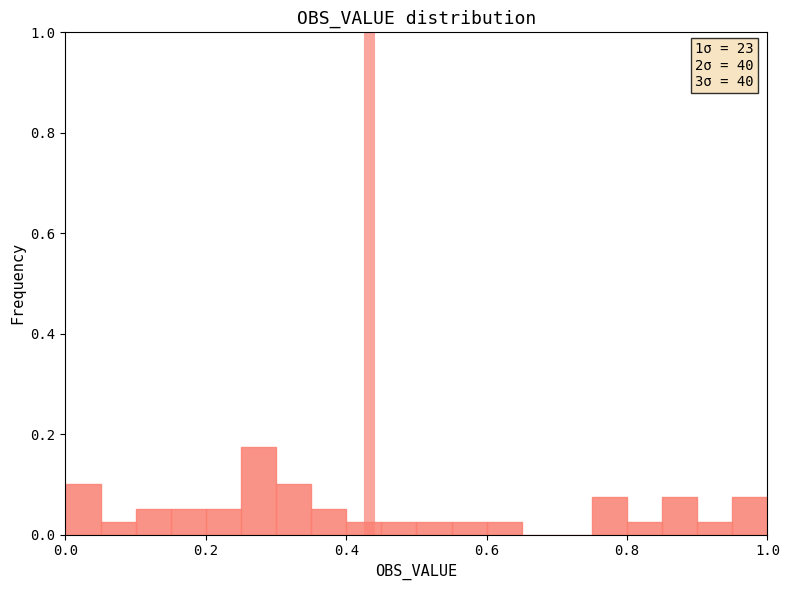

Read against the x-axis, roughly where is the centre of the tallest bar?

0.28